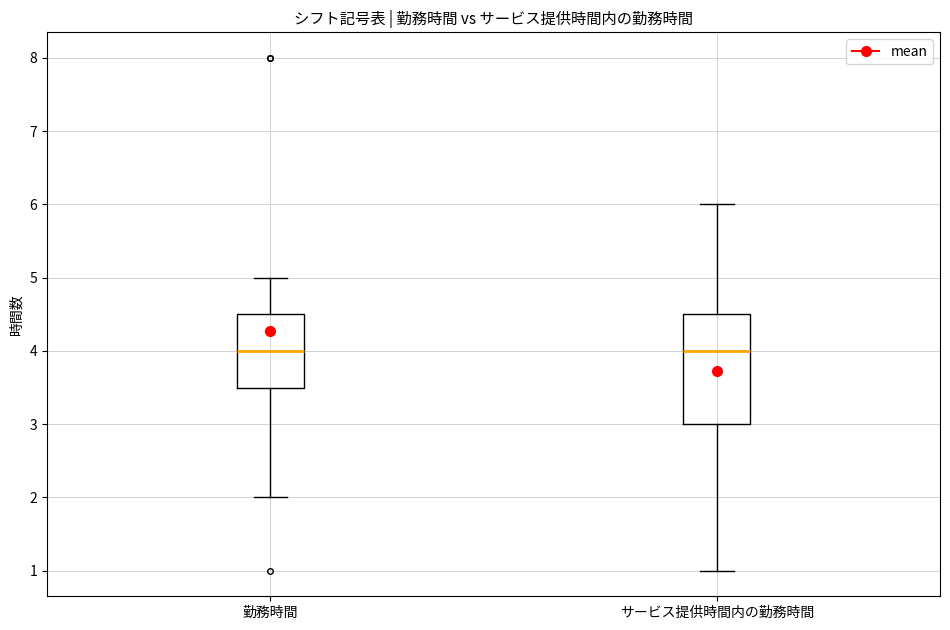

Reading left to right, transcribe this box plot: for each box, give where its median line is, the range the box spans, and where its two whiskers end, as read against the y-axis. The values are not printed on the chart, so give them approximately, as read against the axis.

勤務時間: median 4.0, box 3.5 to 4.5, whiskers 2.0 to 5.0
サービス提供時間内の勤務時間: median 4.0, box 3.0 to 4.5, whiskers 1.0 to 6.0